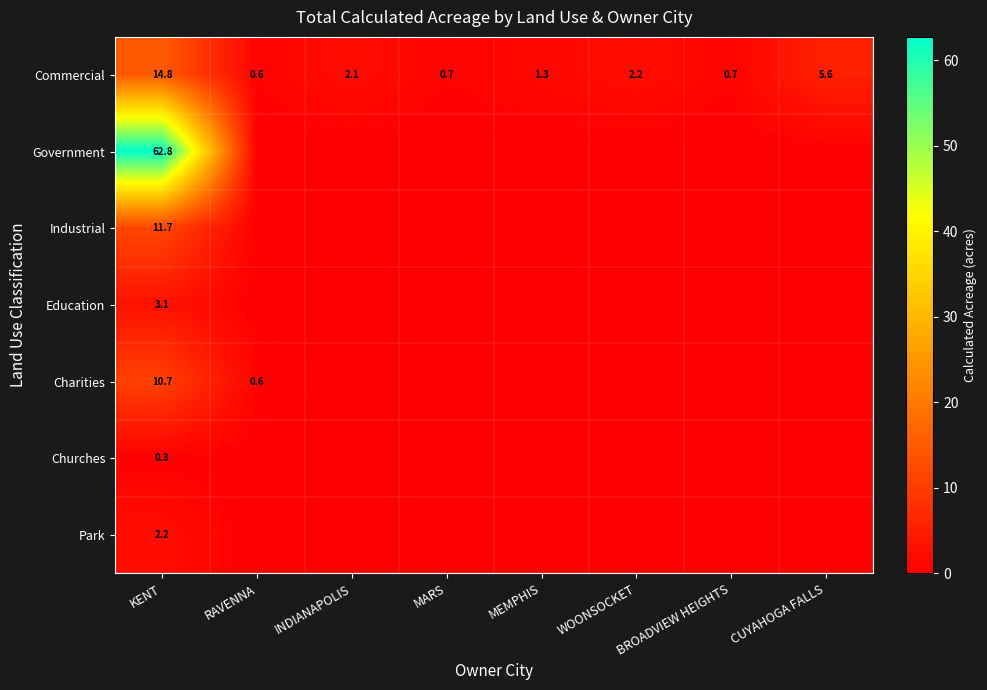

What is the approximate value of Commercial at KENT?

14.8